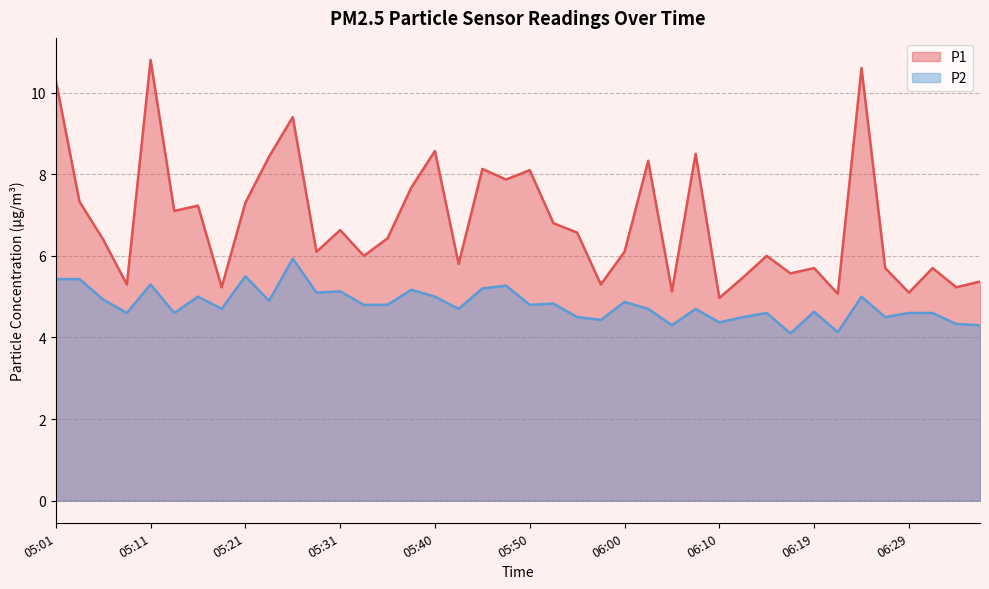

True or false: P1 and P2 cross at least once.

False